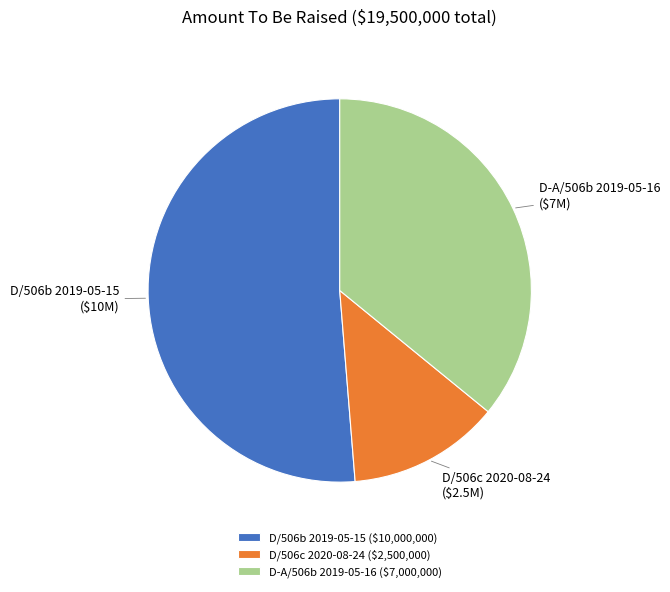

Which slice is the smallest?

D/506c 2020-08-24 ($2,500,000)